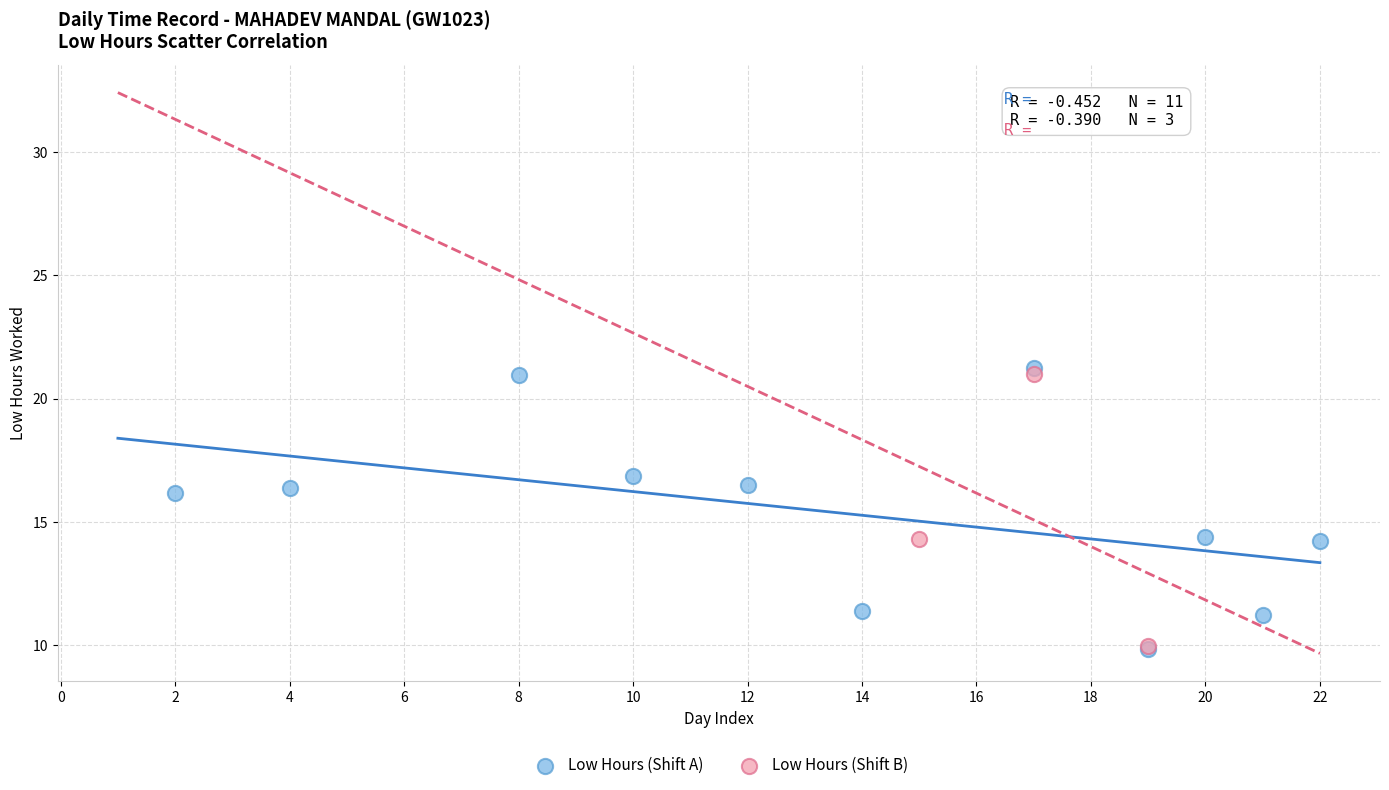

What are all the series names shown in the legend?

Low Hours (Shift A), Low Hours (Shift B)